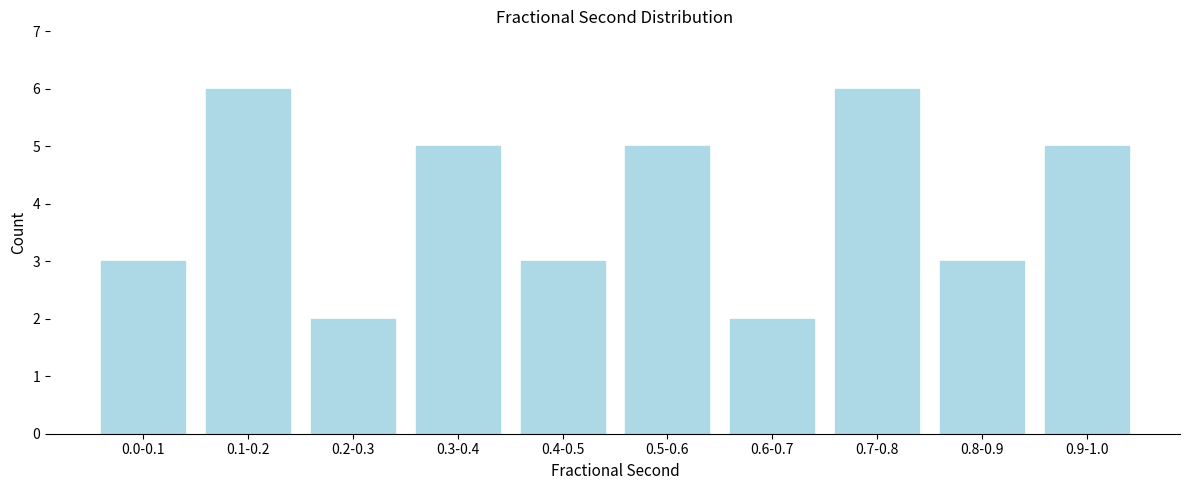

Reading left to right, transcribe all the data shown in this chart.

3	6	2	5	3	5	2	6	3	5